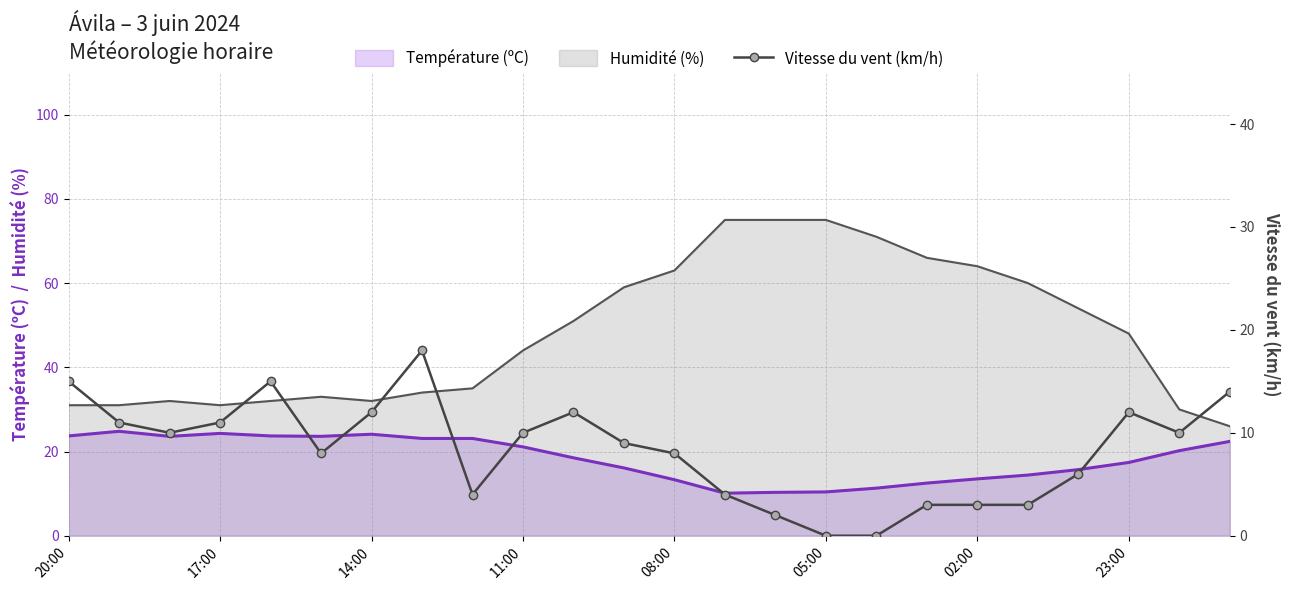

The Humidité (%) series shows 31.0 at 17:00. True or false?

True